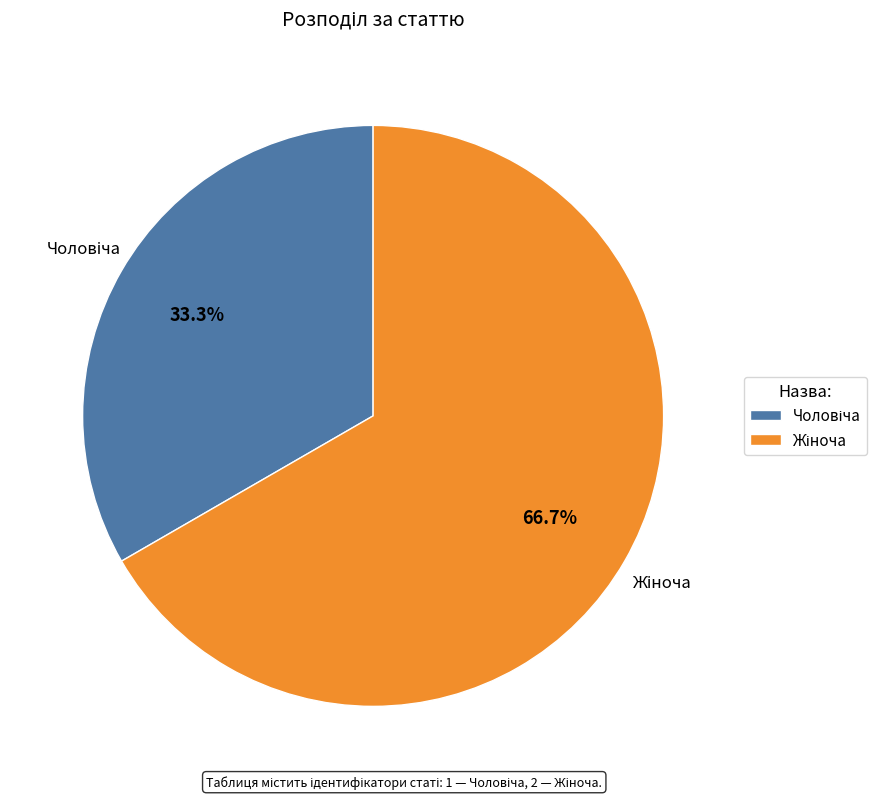

Does any single category account for the majority?

Yes